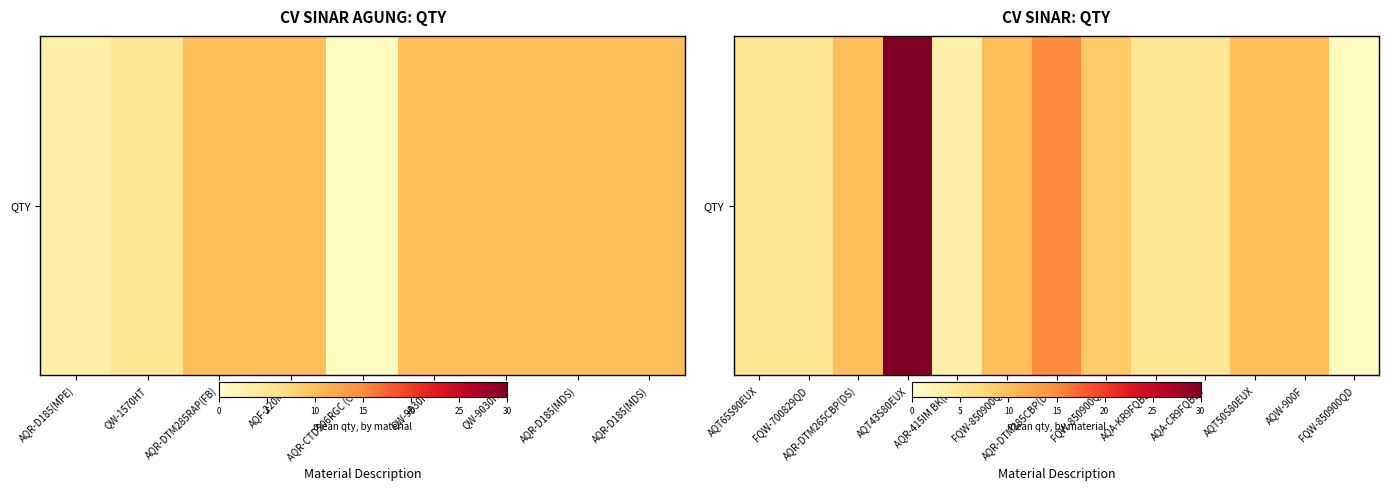

What is the sum of all values?

118